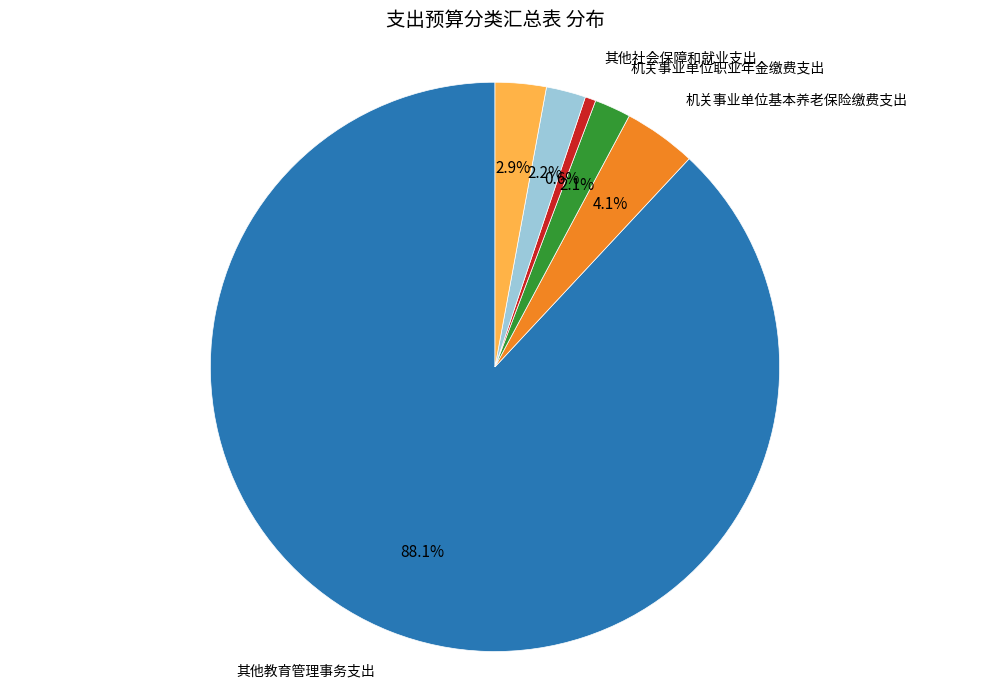

How many segments does this pie chart have?

6